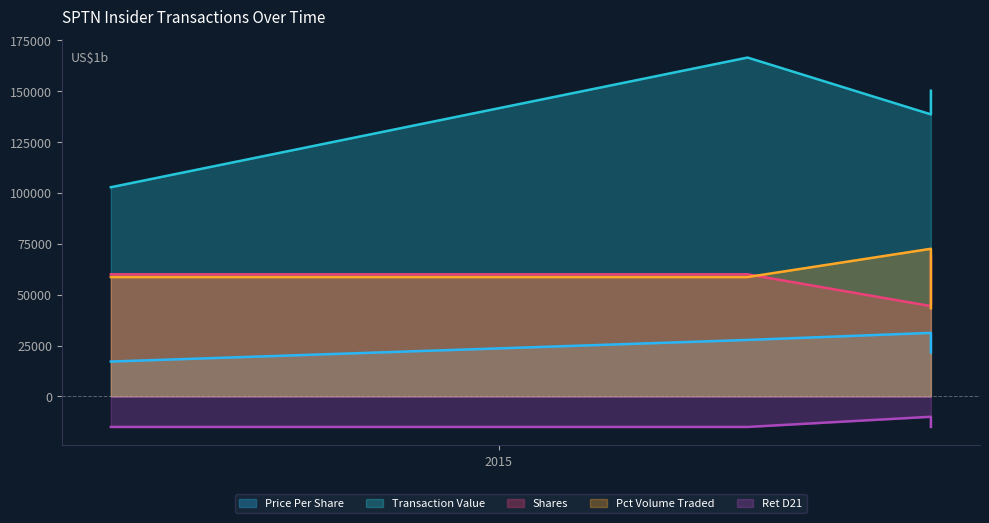

Reading right to left, what are all the values shown in this chart?

transactionPricePerShare: 2015-09-22=21580	2015-09-22=31220	2015-06-02=27750	2014-05-09=17130
transactionValue: 2015-09-22=150197	2015-09-22=138586	2015-06-02=166500	2014-05-09=102780
transactionShares: 2015-09-22=69600	2015-09-22=44390	2015-06-02=60000	2014-05-09=60000
pctVolumeTraded: 2015-09-22=43320	2015-09-22=72550	2015-06-02=58650	2014-05-09=58650
retd21: 2015-09-22=-15000	2015-09-22=-10000	2015-06-02=-15000	2014-05-09=-15000